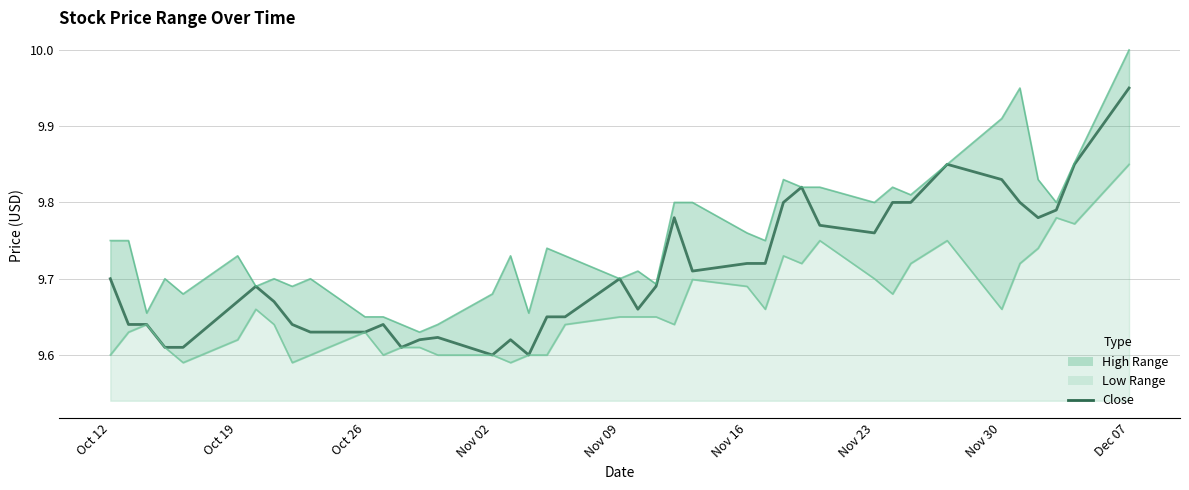

What is the ratio of the value at Oct 12 to the value at Dec 07?

1.0